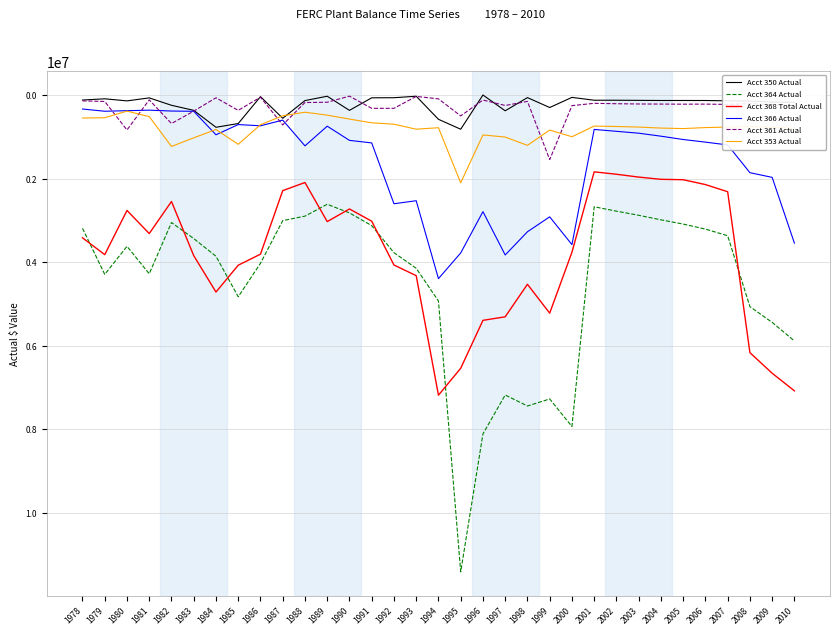

True or false: Acct 353 Actual and Acct 368 Total Actual cross at least once.

False